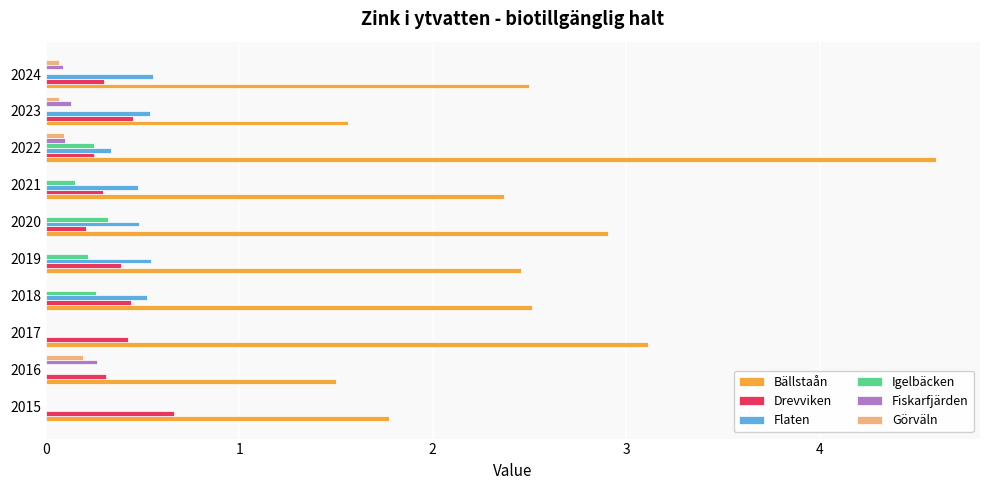

Which series has the largest total across all categories?

Bällstaån